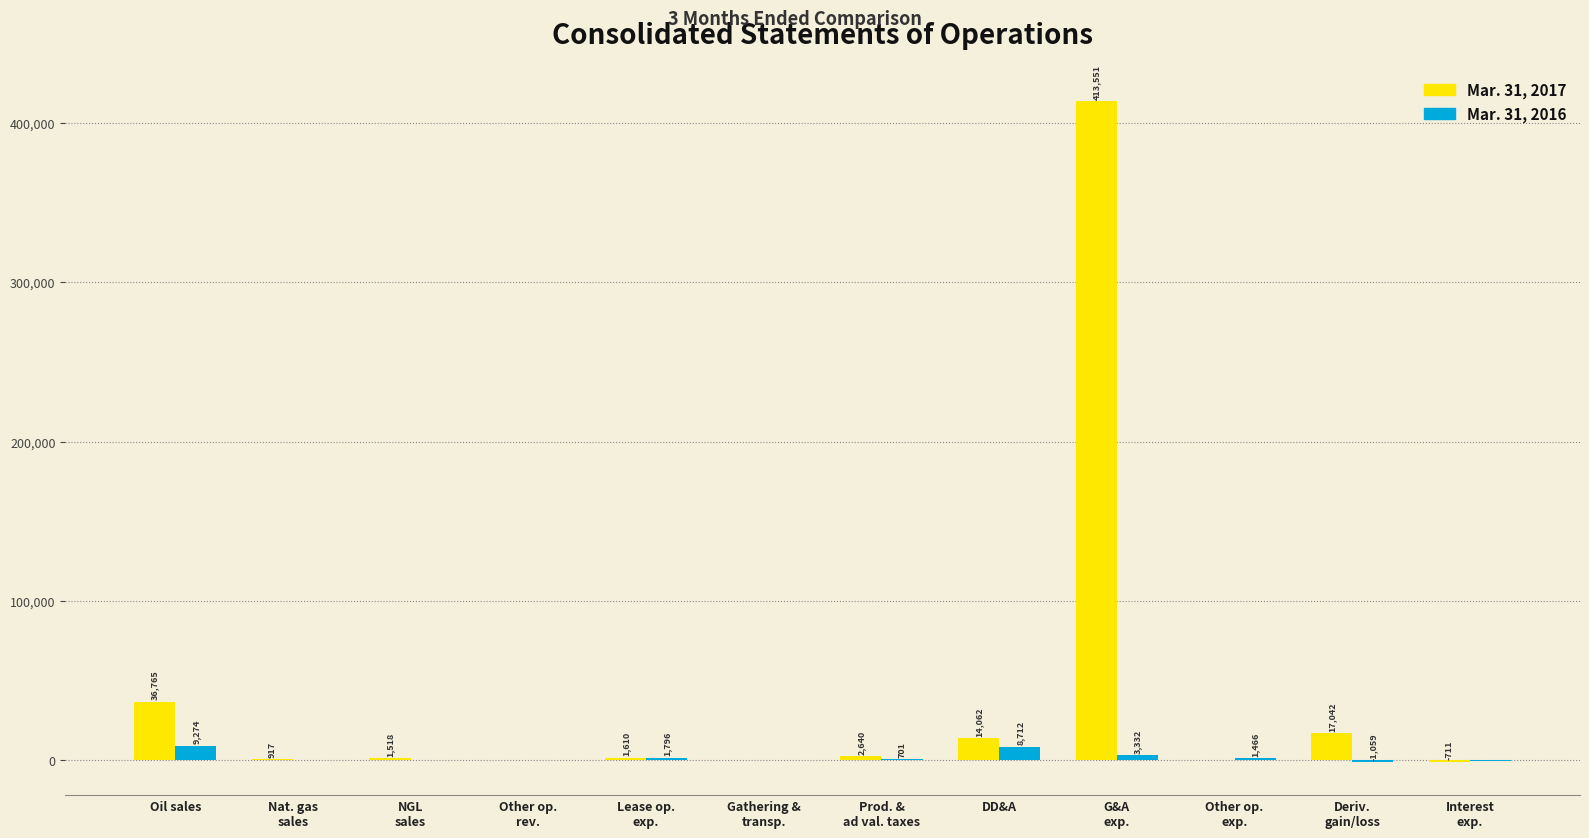

What is the maximum value shown in the chart?

413551